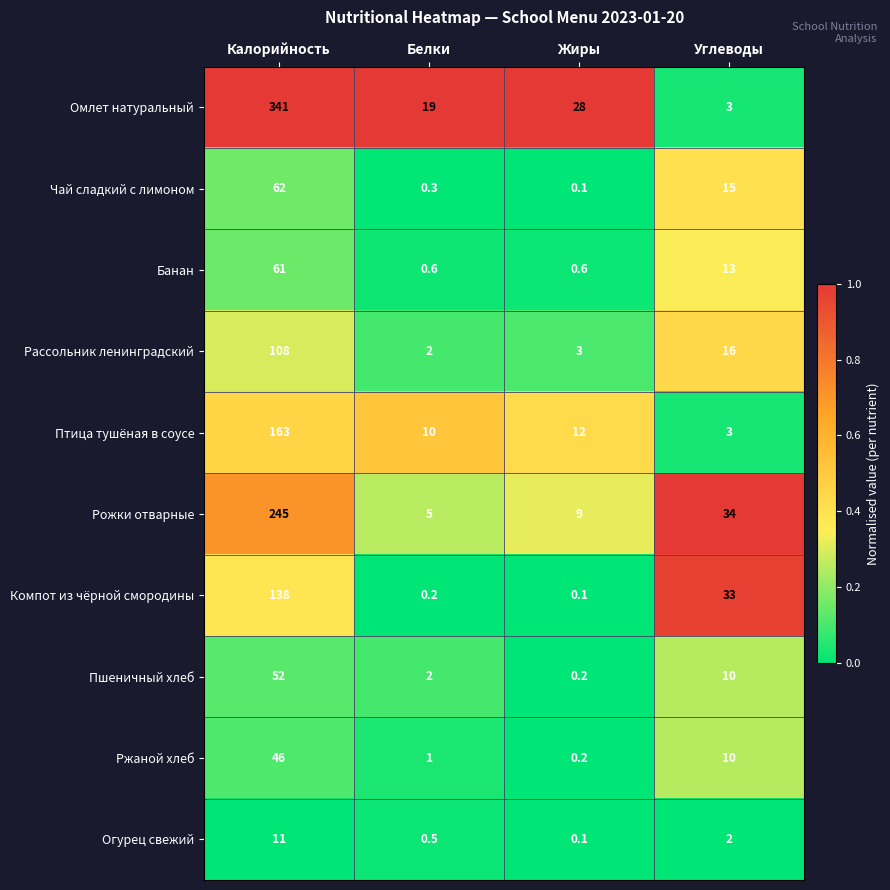

At which category is the sum across all series the highest?

Калорийность